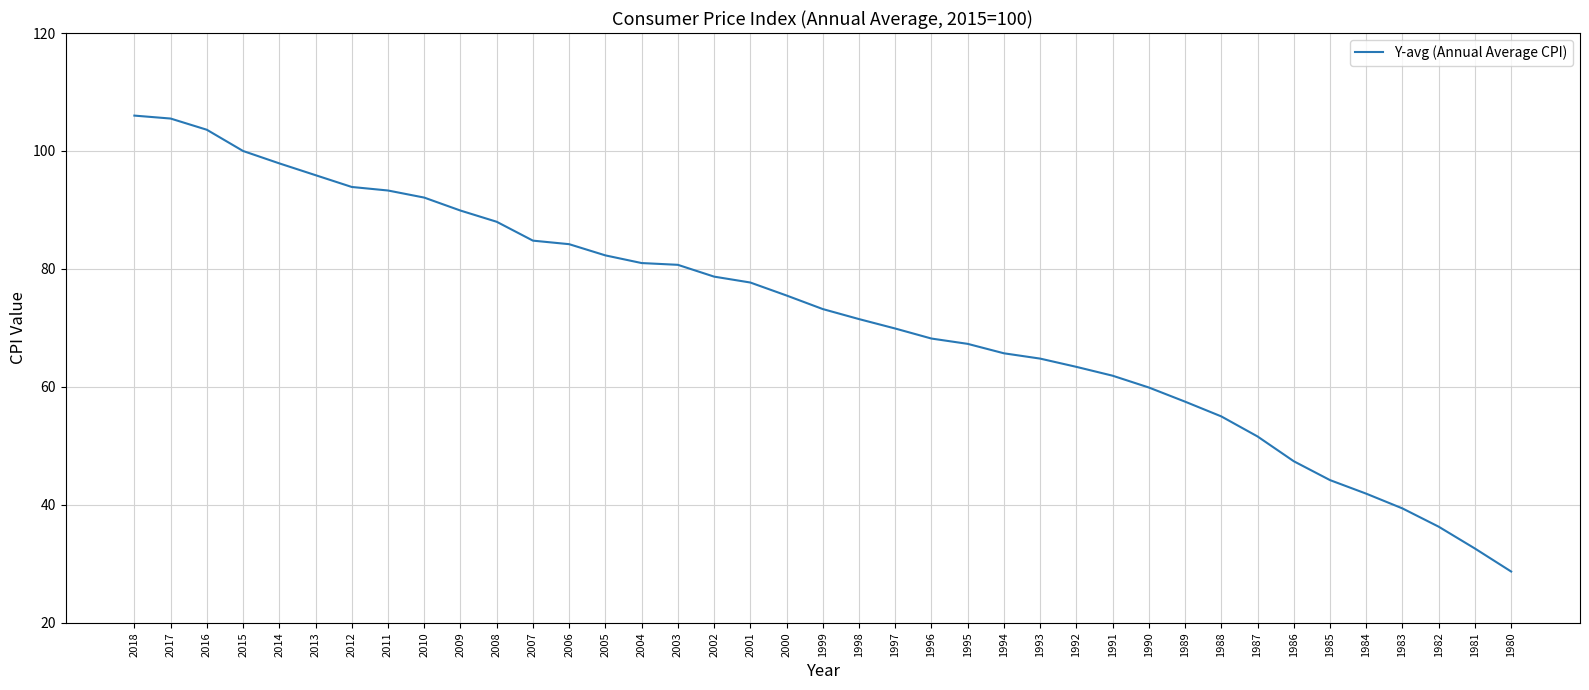

What value does the data have at 1980?

28.7